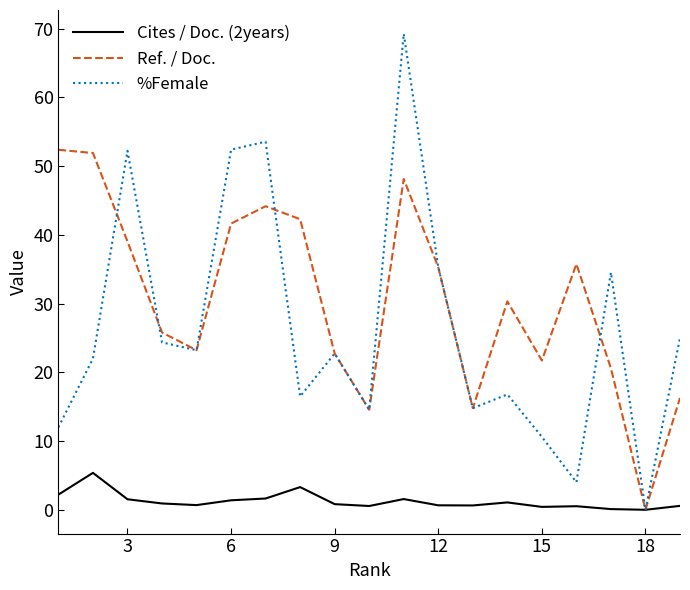

Which series has the largest total across all categories?

Ref. / Doc.